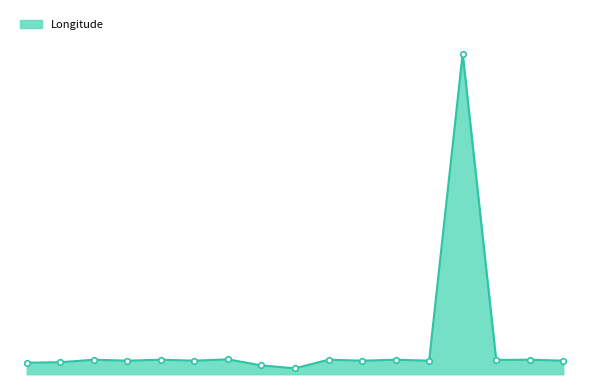

What is the label of the 13th point from the left?

F0019-AQ00495